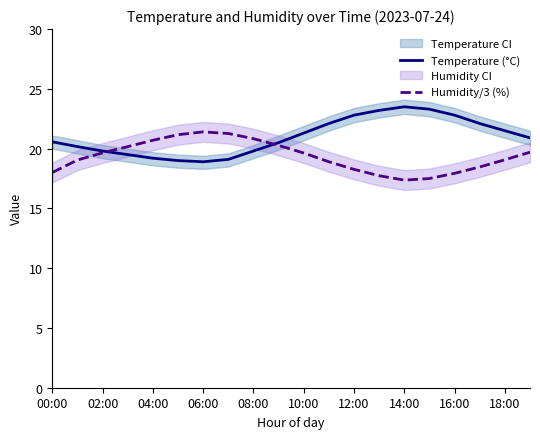

At which label is Temperature (°C) closest to 21?

19